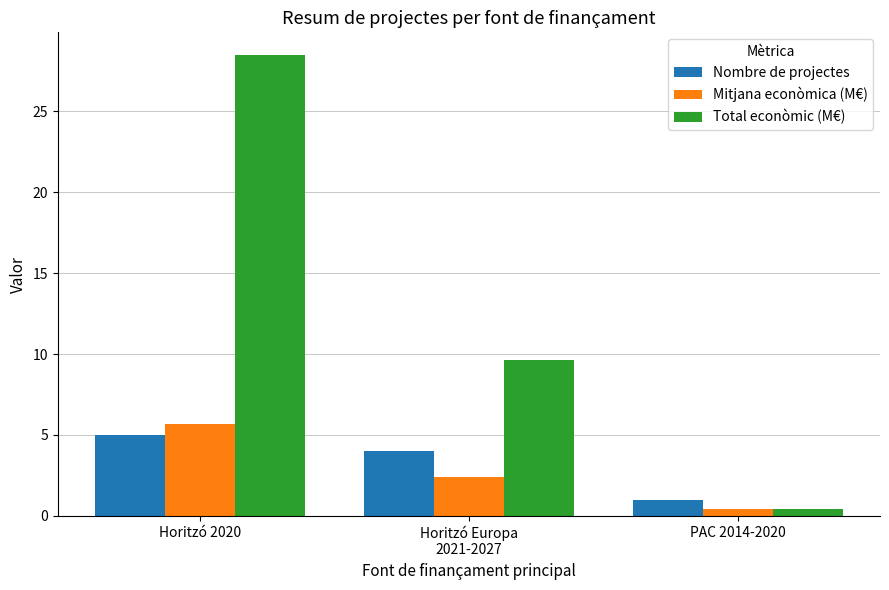

What is the spread (max minus min) of values at Horitzó 2020?

23.4